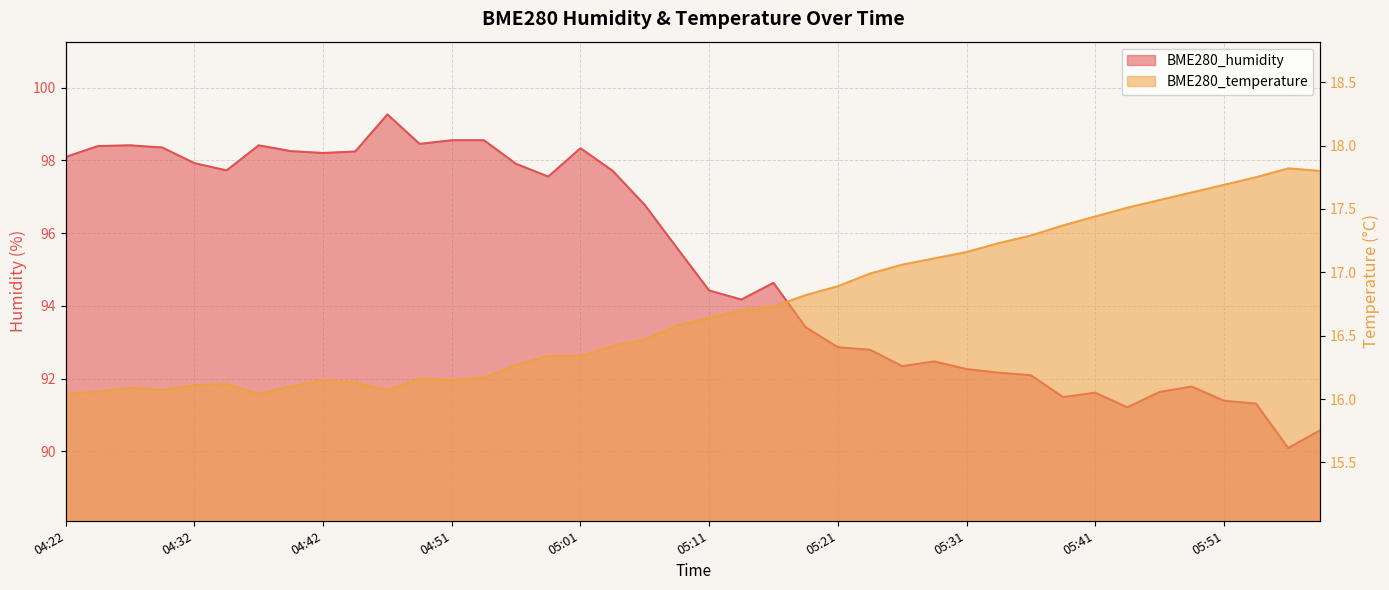

At 04:37, list the series in order from largest to smallest.

BME280_humidity, BME280_temperature